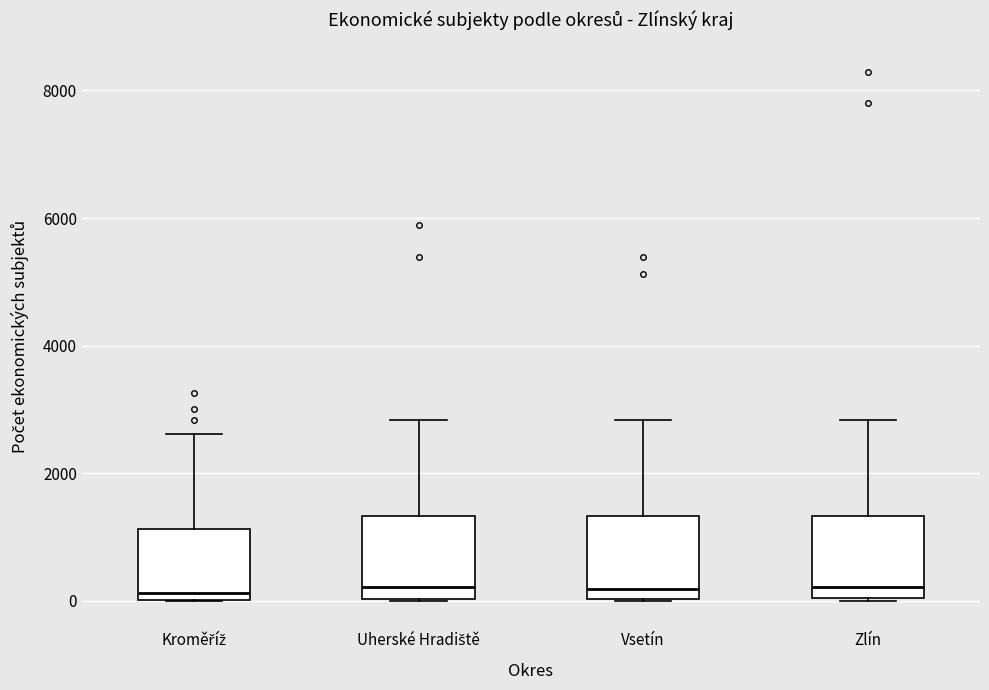

Reading left to right, transcribe this box plot: for each box, give where its median line is, the range the box spans, and where its two whiskers end, as read against the y-axis. The values are not printed on the chart, so give them approximately, as read against the axis.

Kroměříž: median 200, box 0 to 1200, whiskers 0 to 2600
Uherské Hradiště: median 200, box 0 to 1400, whiskers 0 to 2800
Vsetín: median 200, box 0 to 1400, whiskers 0 to 2800
Zlín: median 200, box 0 to 1400, whiskers 0 to 2800